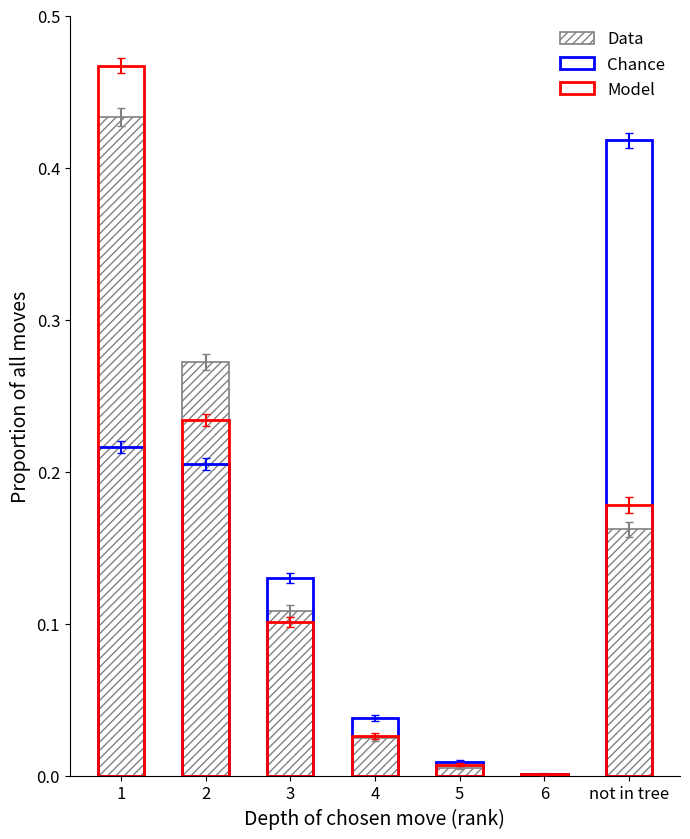

What is the greatest value displayed?

0.5